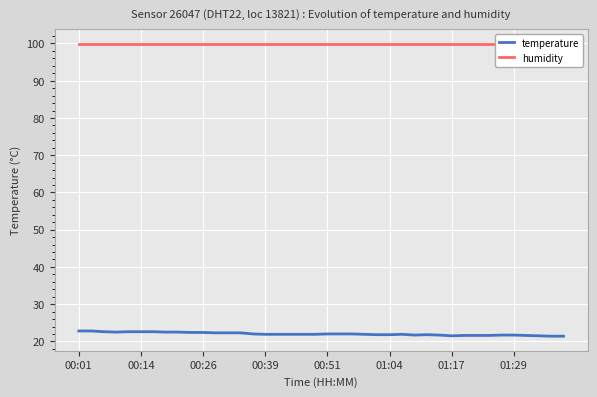

What is the lowest value of the temperature series?

21.4